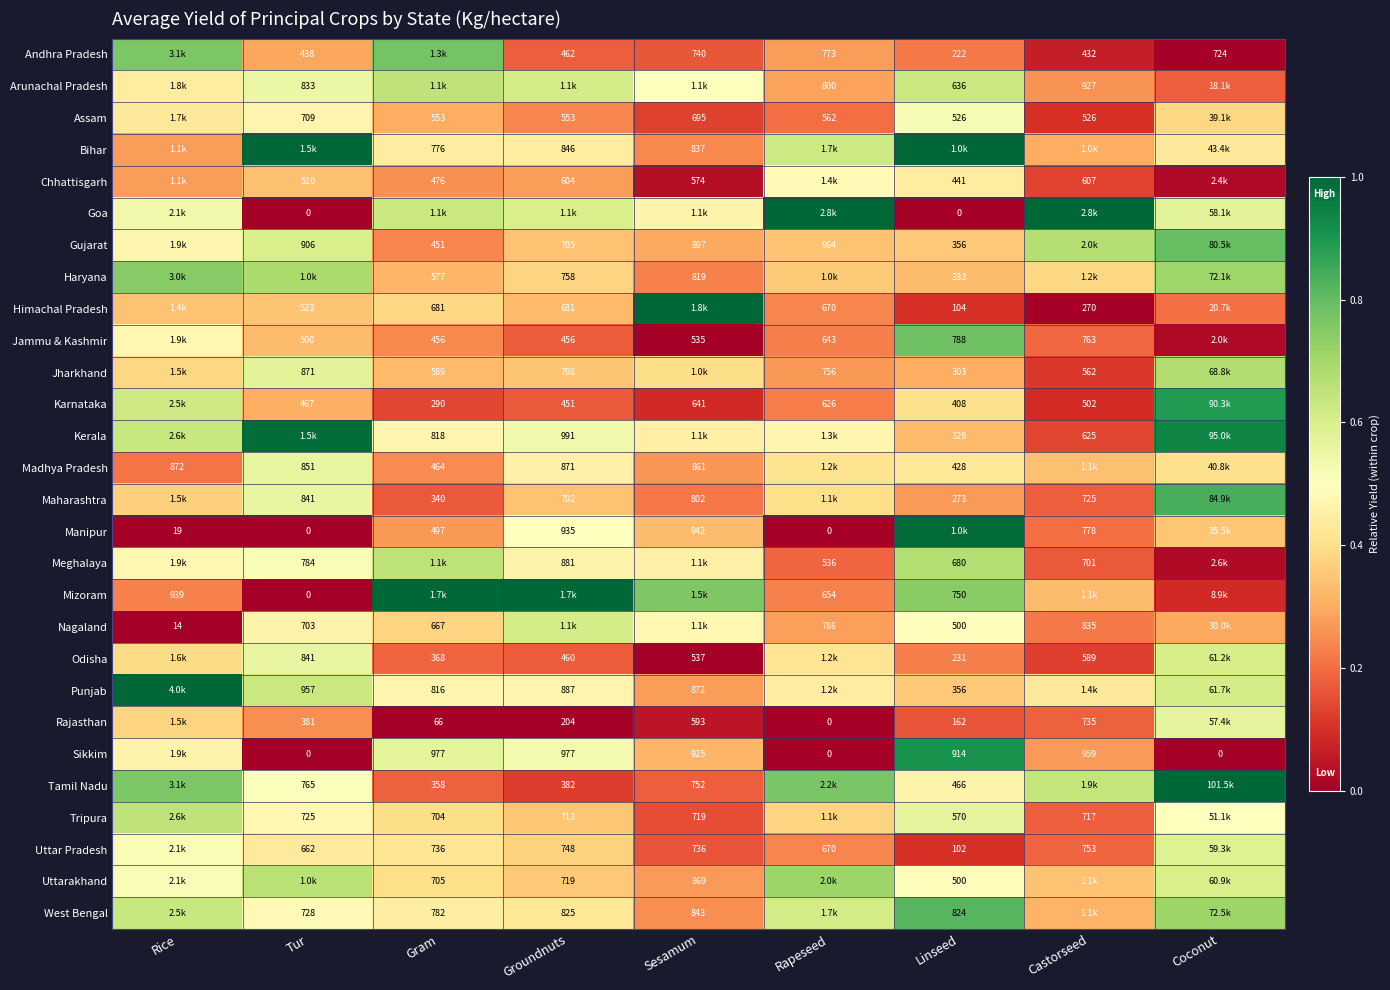

Is the value of Meghalaya at Rapeseed greater than the value of Kerala at Castorseed?

No